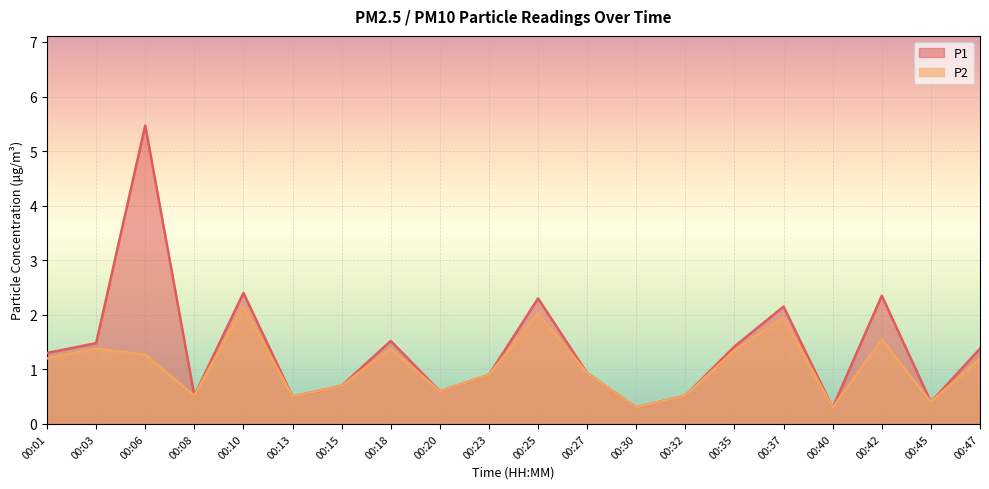

Where is P2 nearest to the value 1?

00:27